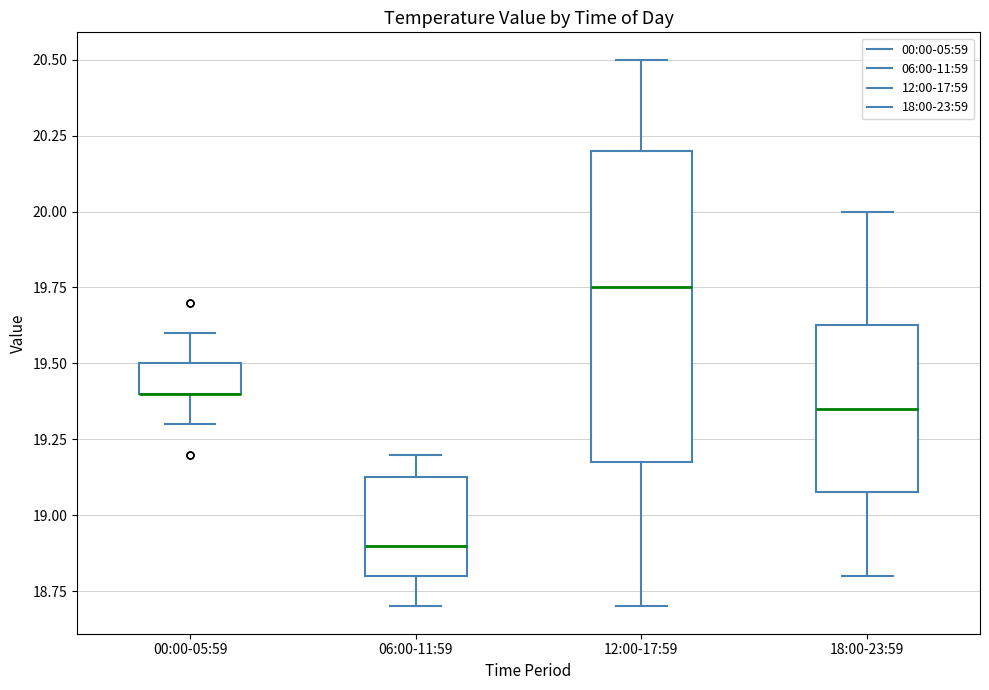

Reading left to right, read every box against the y-axis: the position of its median line, the range the box covers, and the ends of its whiskers. The values are not printed on the chart, so give them approximately, as read against the axis.

00:00-05:59: median 19.40 (drawn on the box's lower edge), box 19.40 to 19.50, whiskers 19.30 to 19.60
06:00-11:59: median 18.90, box 18.80 to 19.15, whiskers 18.70 to 19.20
12:00-17:59: median 19.75, box 19.20 to 20.20, whiskers 18.70 to 20.50
18:00-23:59: median 19.35, box 19.10 to 19.65, whiskers 18.80 to 20.00